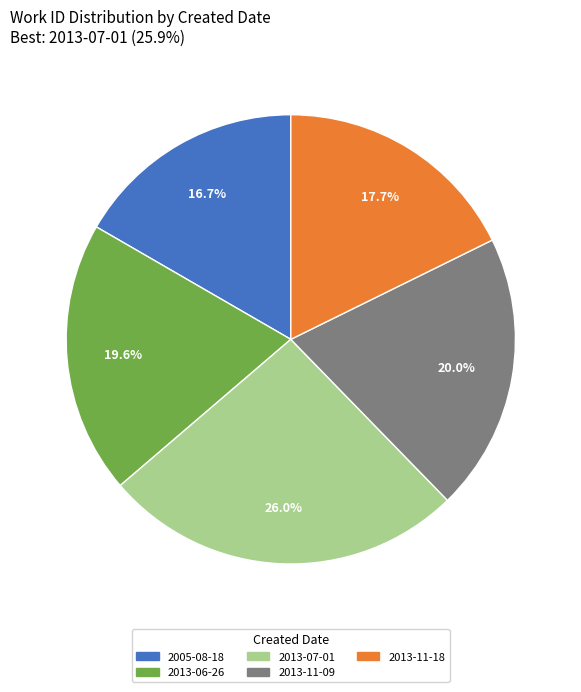

Do 2013-11-18 and 2013-11-09 together represent more than half of the pie?

No